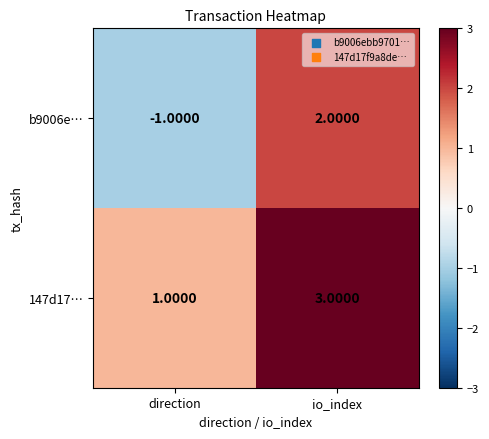

At which label does 147d17… reach its peak?

io_index